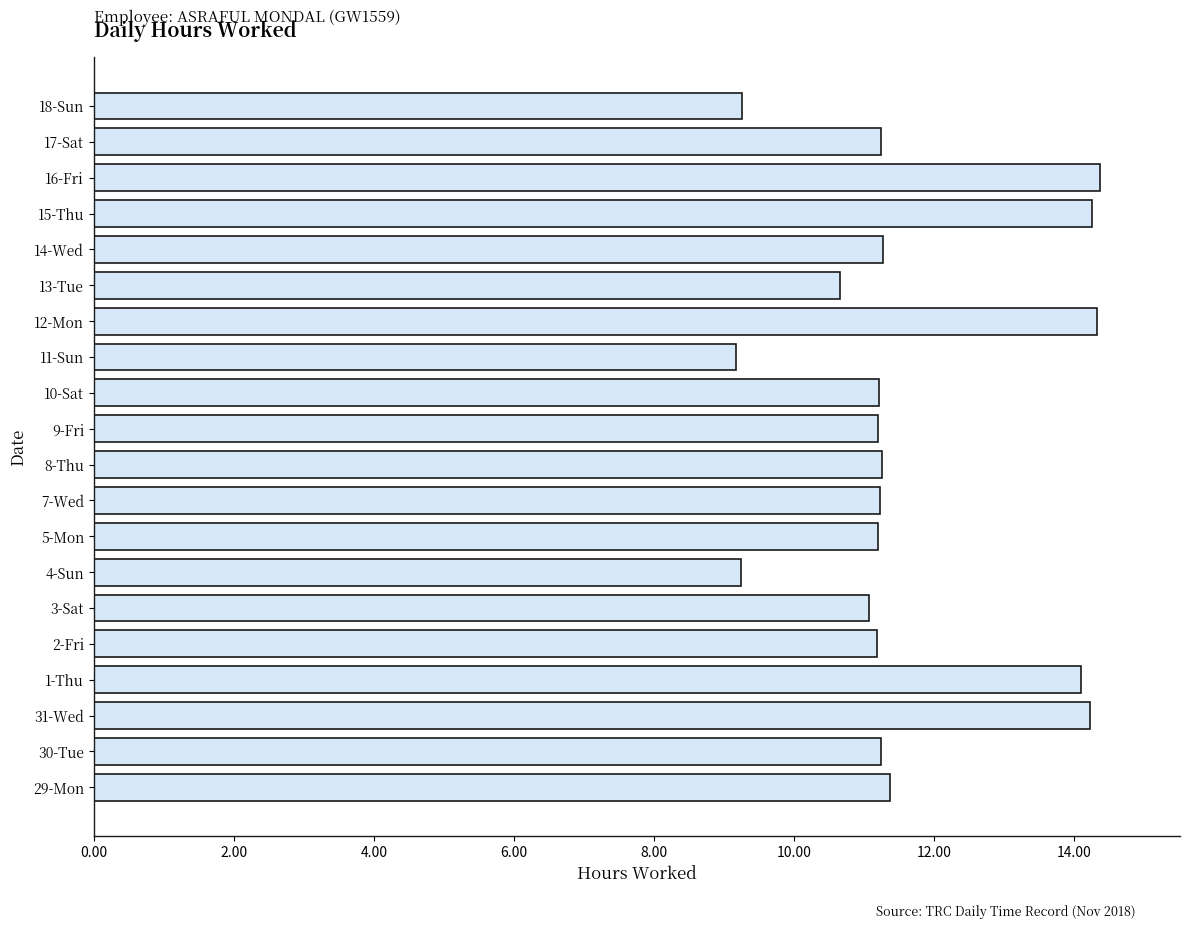

What is the difference between the values at 15-Thu and 17-Sat?

3.0